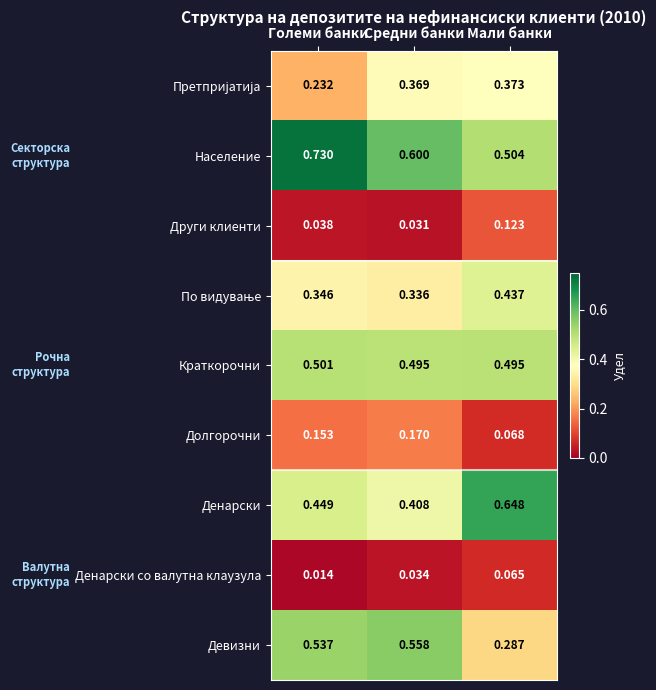

Which series has the widest spread of values?

Девизни